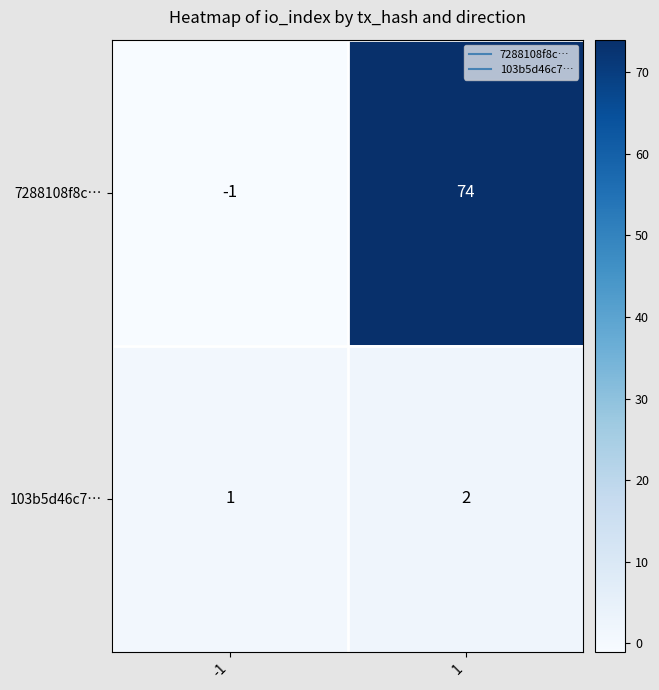

The 7288108f8c… series shows -1 at -1. True or false?

True